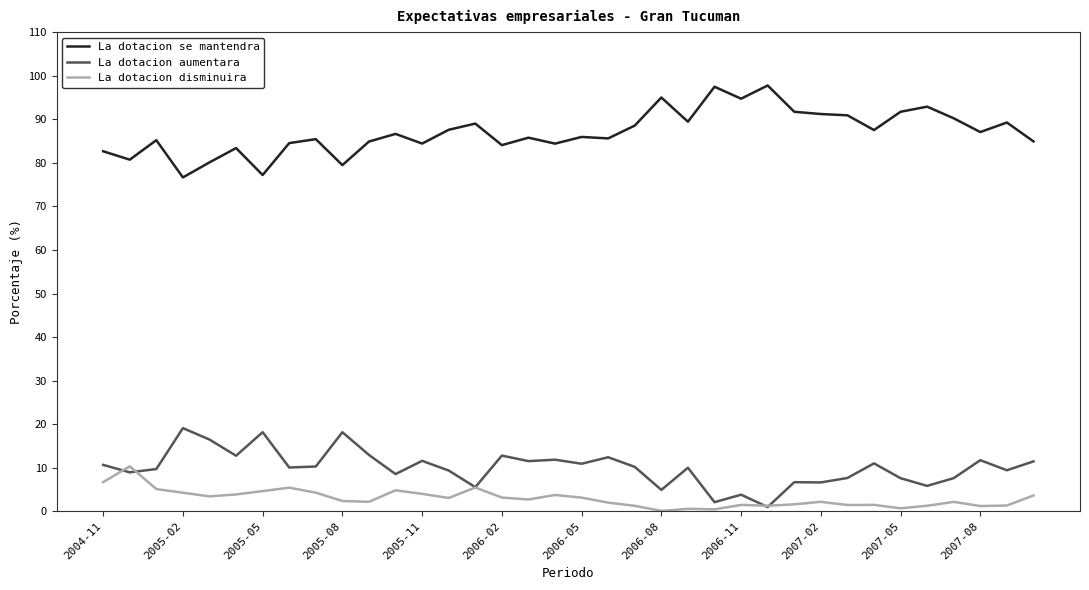

Rank the series by their maximum value, from highest to lowest.

La dotacion se mantendra, La dotacion aumentara, La dotacion disminuira